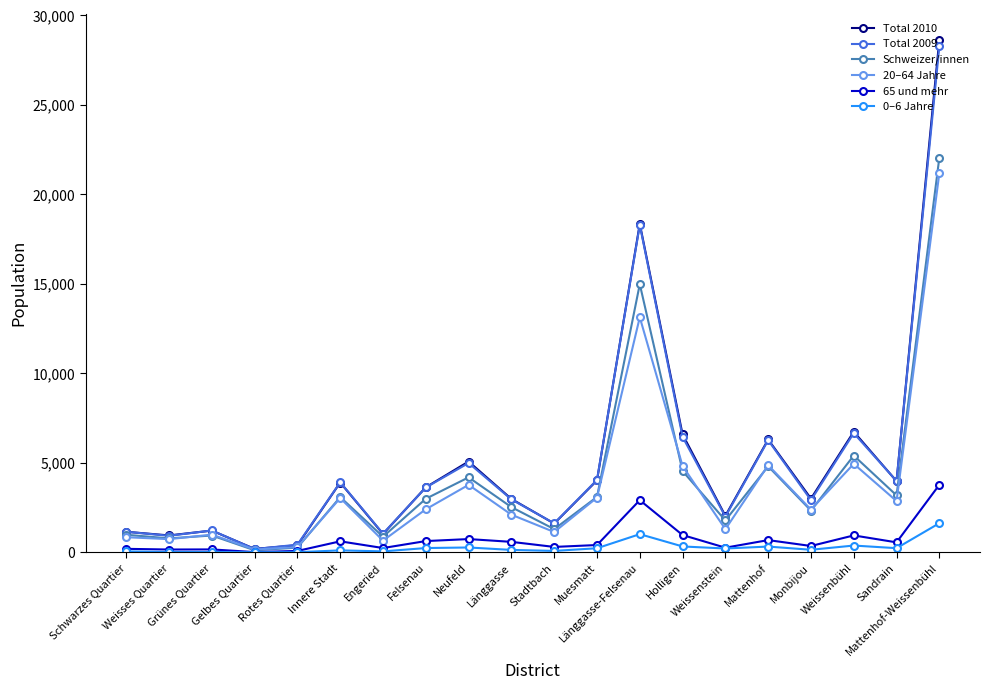

What is the greatest value displayed?

28658